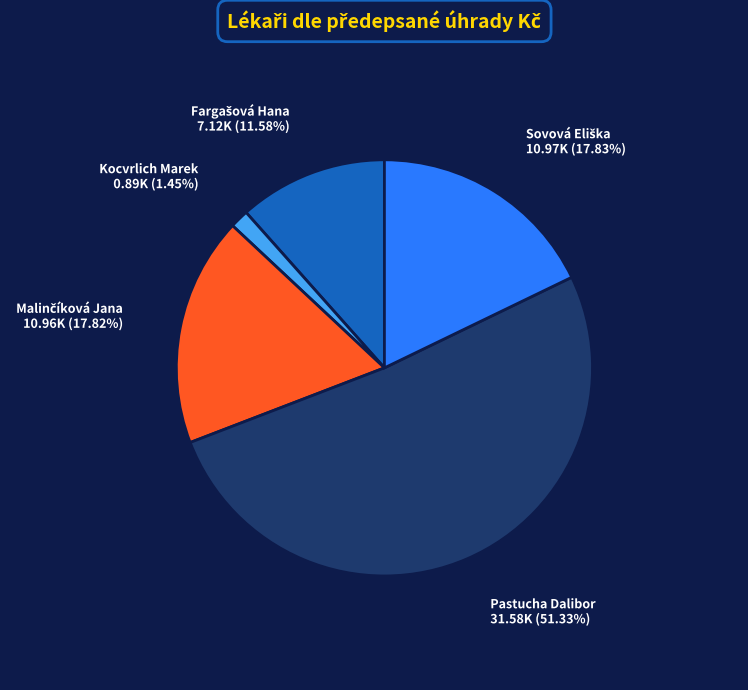

Which slice is the smallest?

Kocvrlich Marek